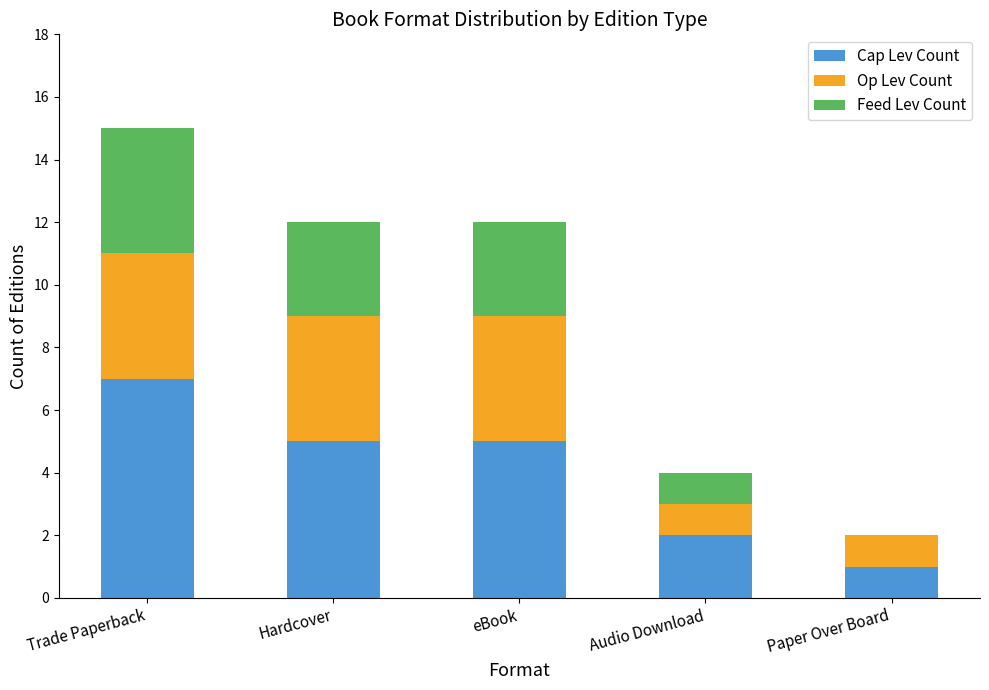

Are the bars grouped side by side (vs. stacked)?

No